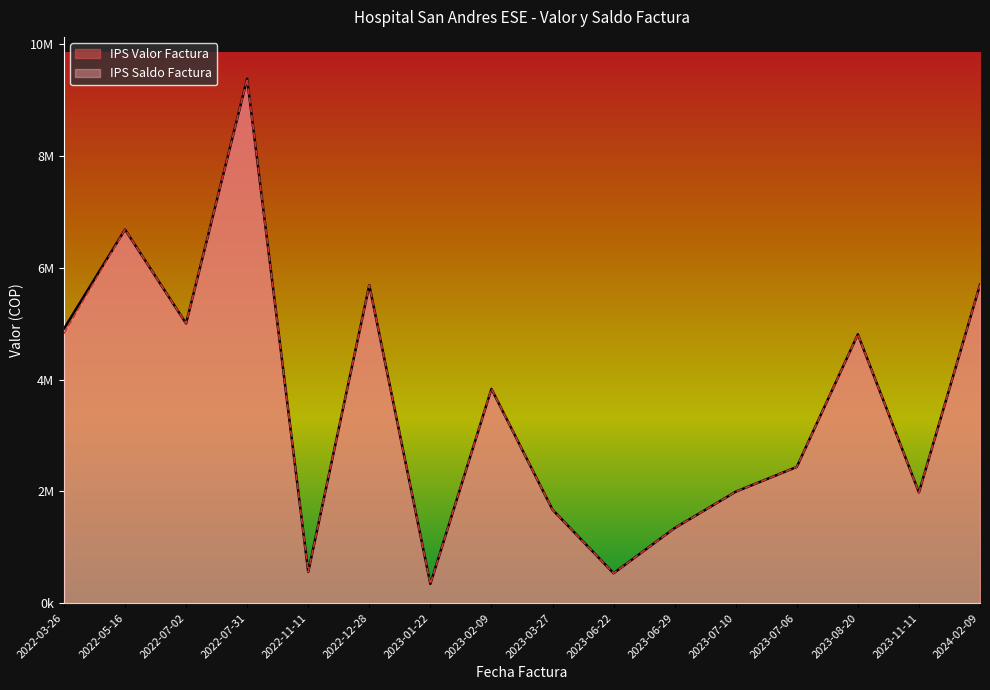

Does the chart display data point markers on the line(s)?

No